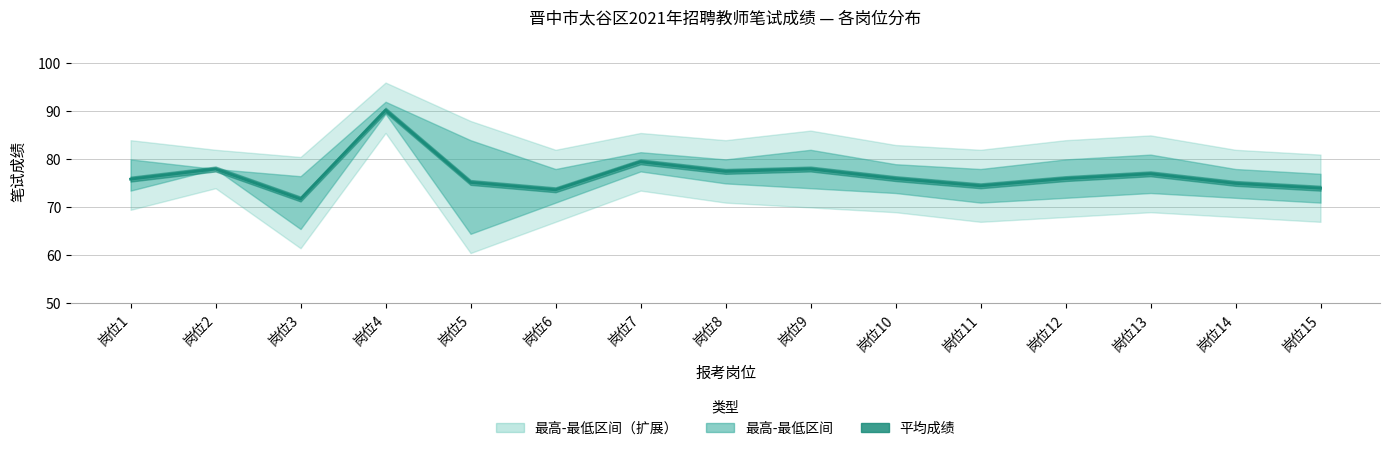

Count the number of values greater than 76.

6